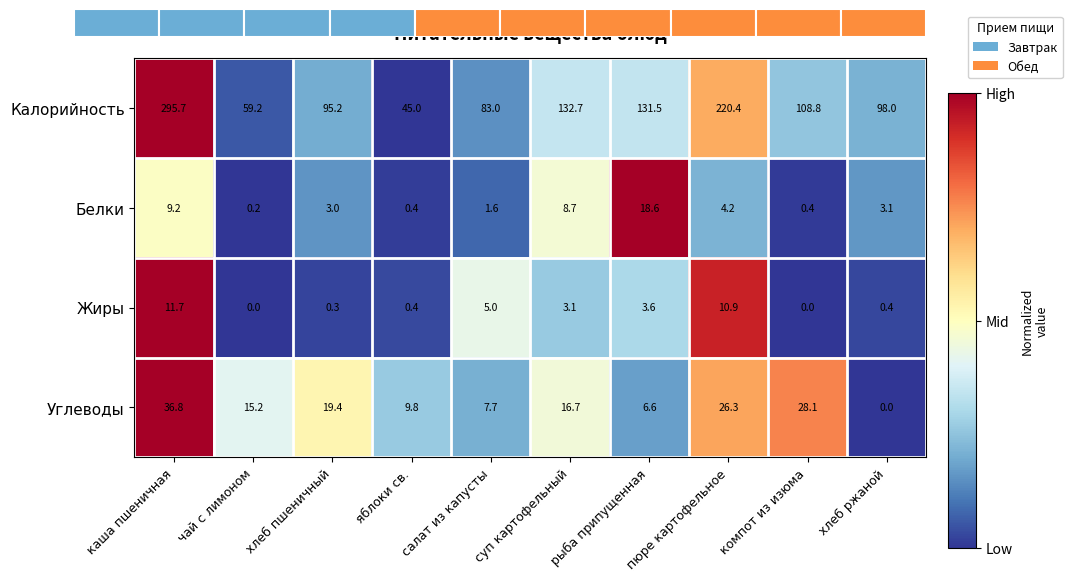

The value of Белки at каша пшеничная is 9.2. True or false?

True